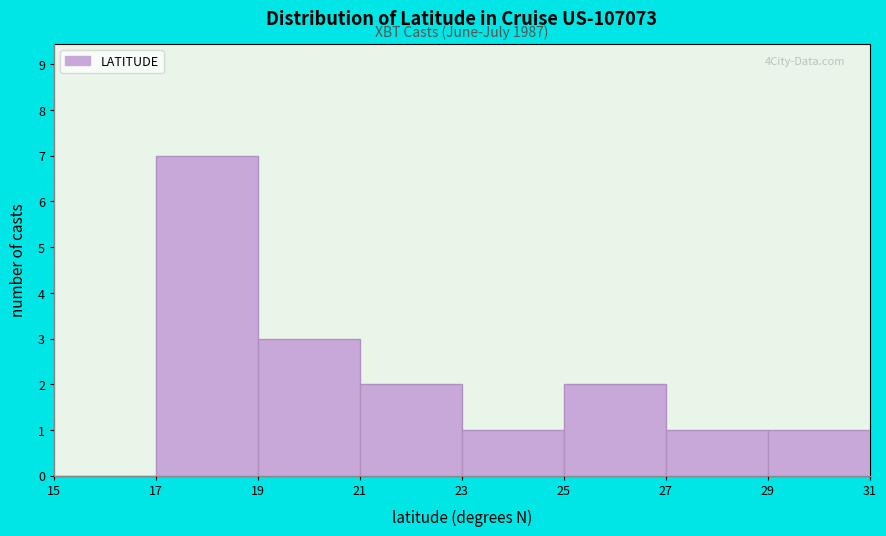

Which range on the x-axis has the tallest bar?

17 to 19